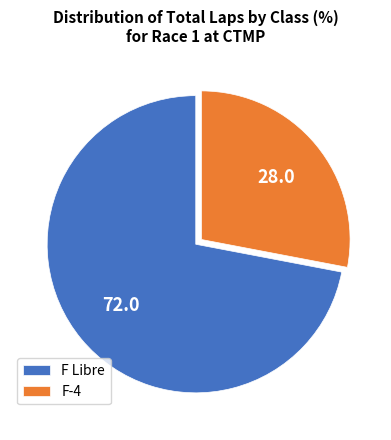

Approximately how many times larger is the value at F-4 compared to F Libre?

0.4